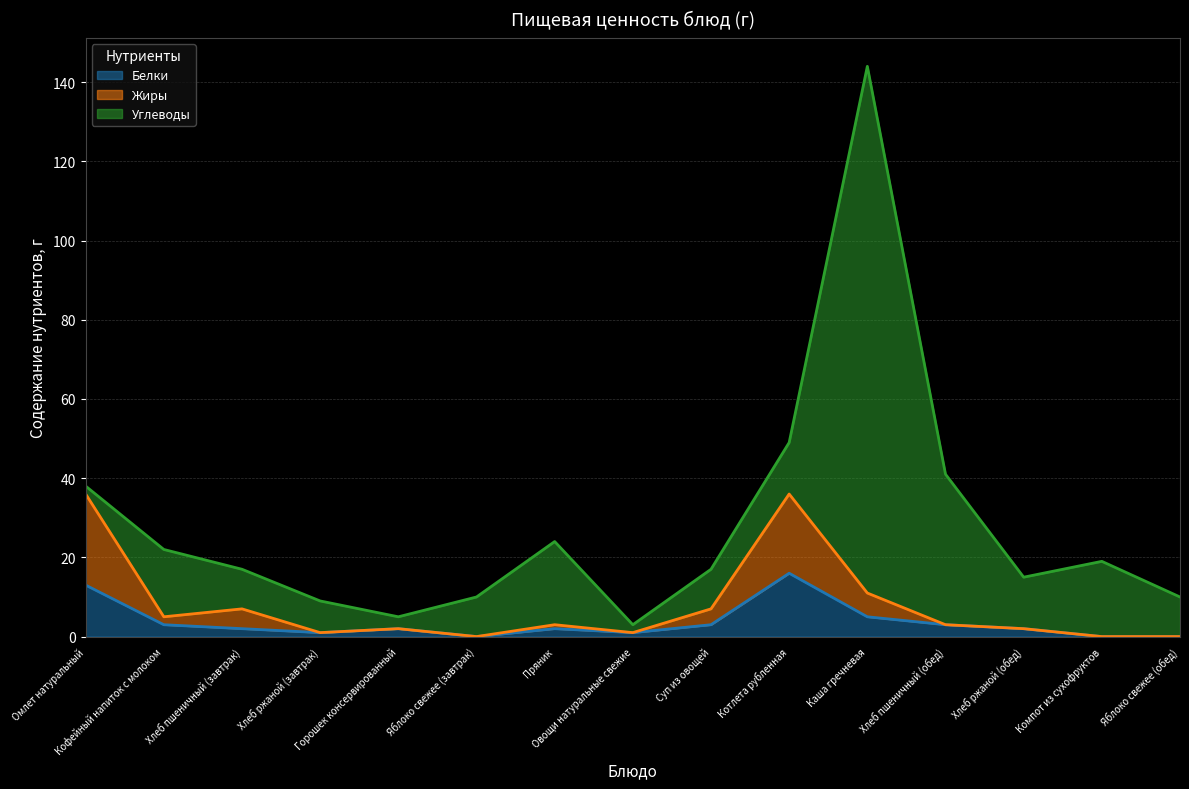

What are all the series names shown in the legend?

Белки, Жиры, Углеводы